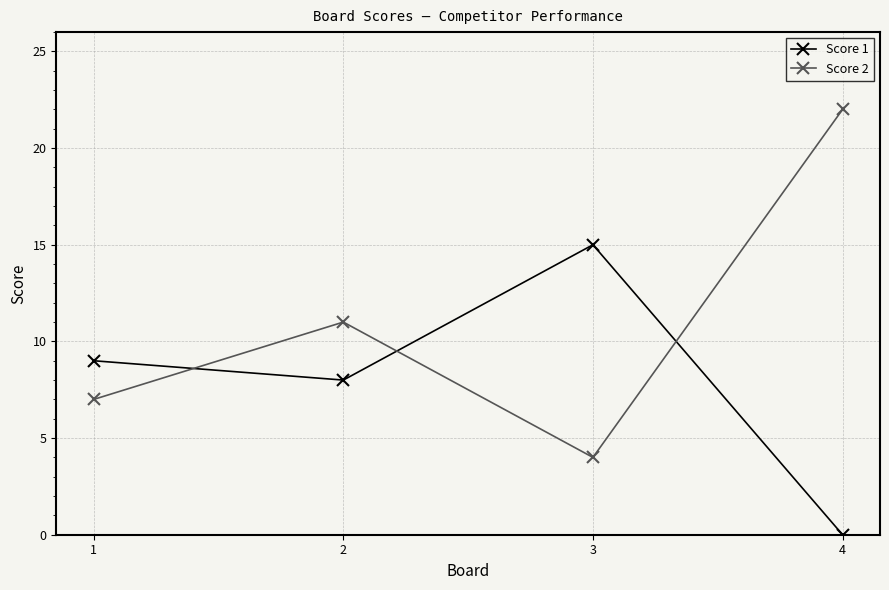

Count the Score 2 values in the range 7 to 22.

3